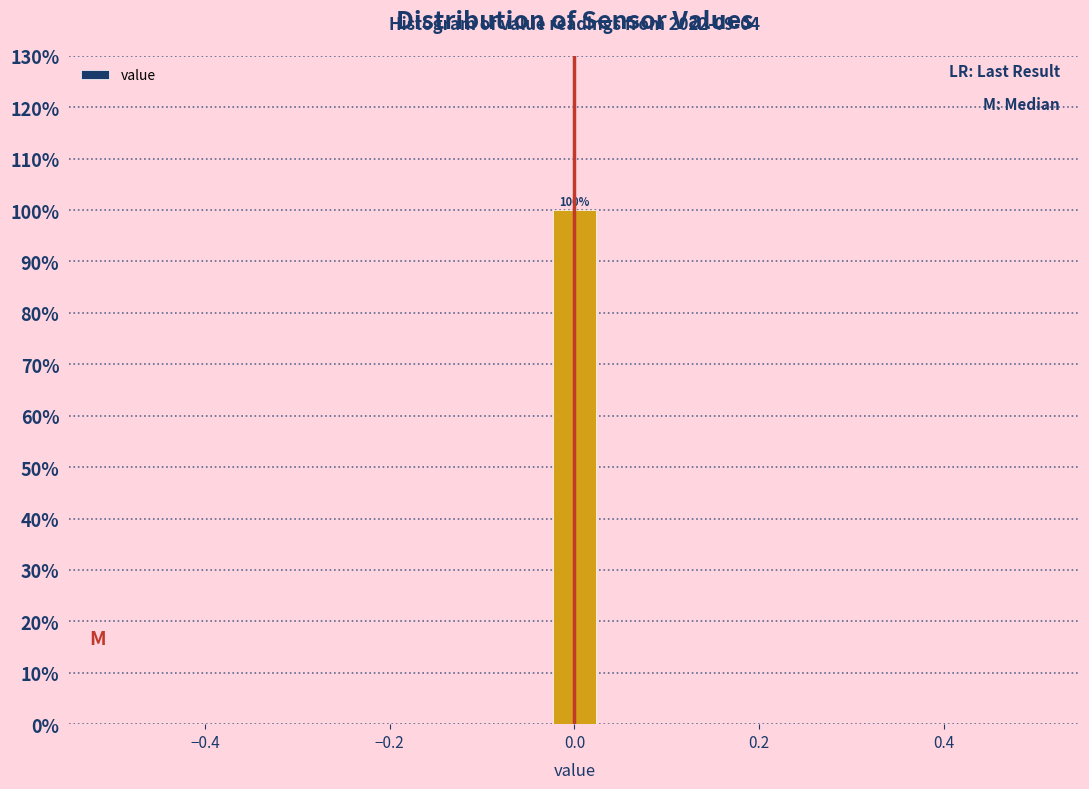

Around what value on the x-axis is the tallest bar? Give the approximate position of its centre, as read against the axis.

0.00